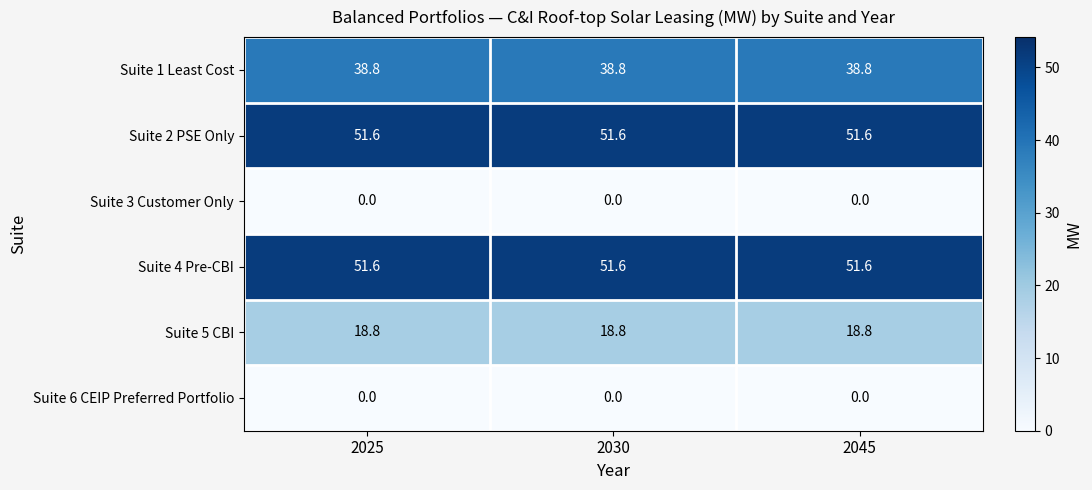

What is the maximum value shown in the chart?

51.6